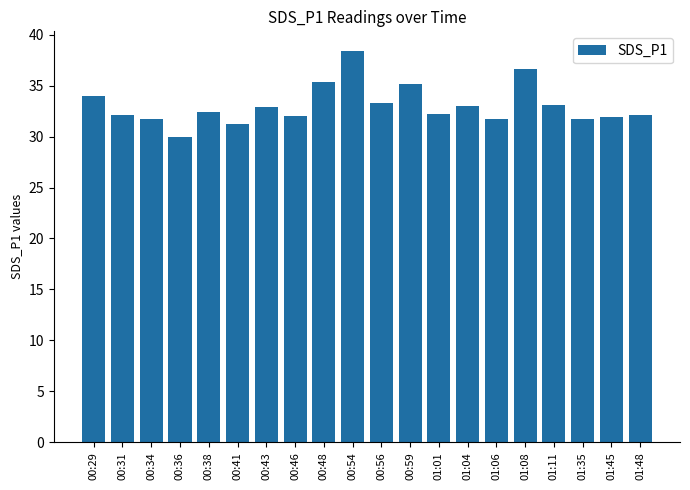

True or false: the data shows 31.8 at 01:35.

True